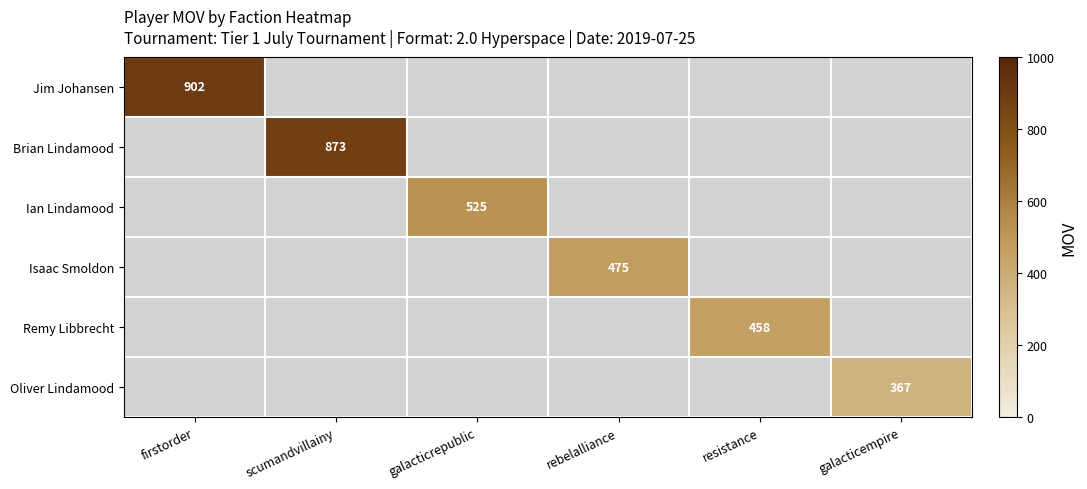

True or false: Jim Johansen has a value of 902 at firstorder.

True